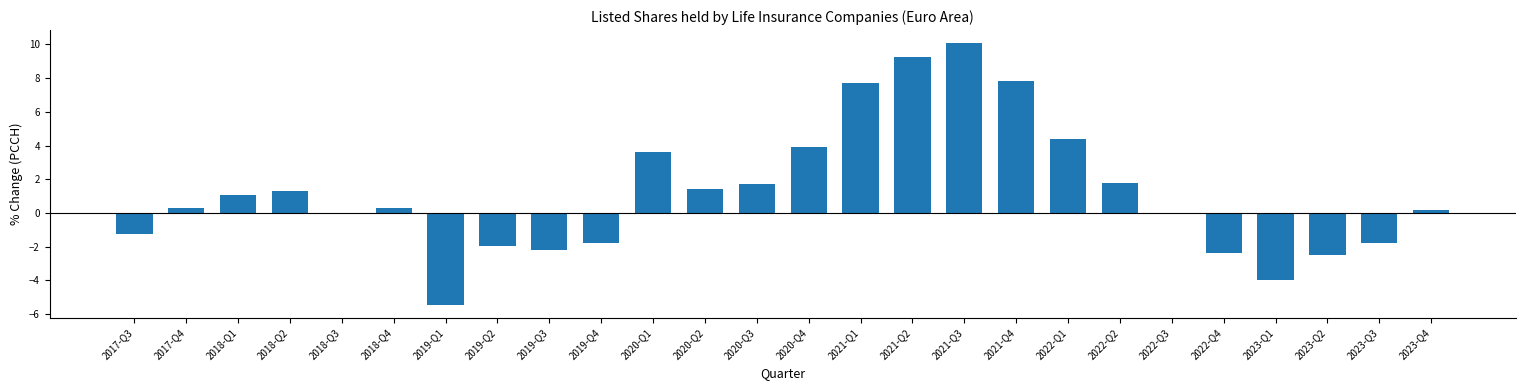

Count the number of data series in this chart.

1